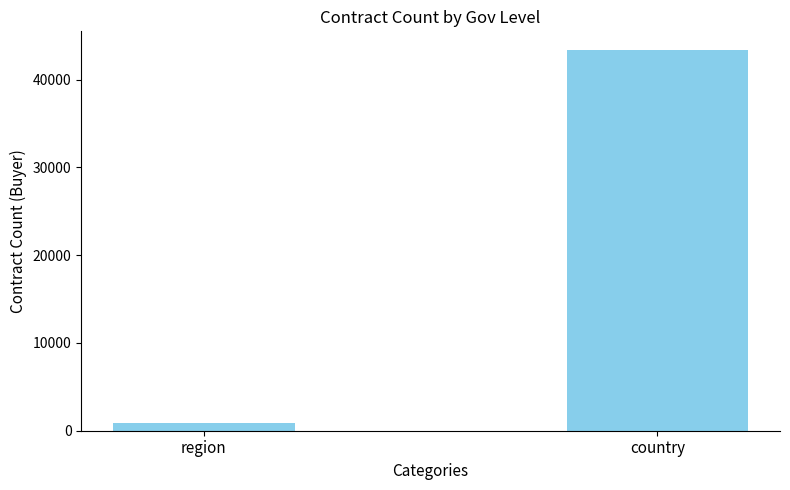

What is the ratio of the value at country to the value at region?

50.5